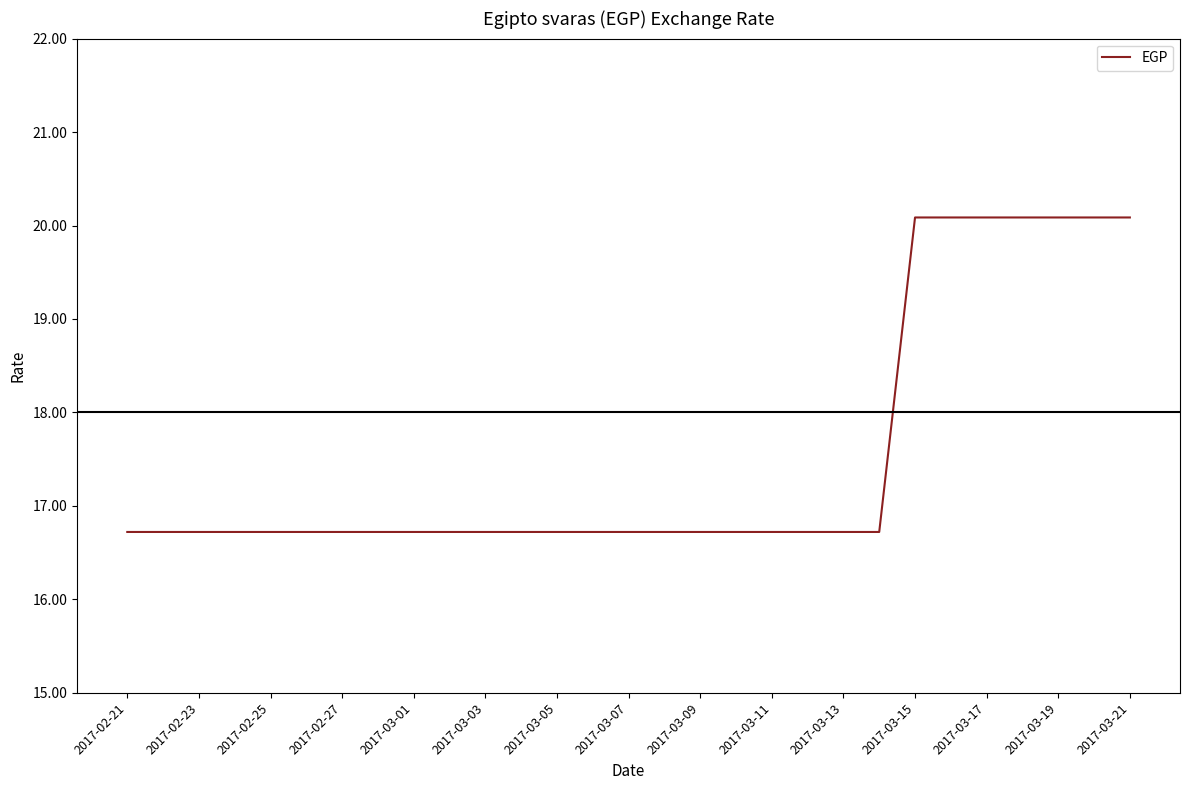

What is the difference between the maximum and minimum values?

3.4